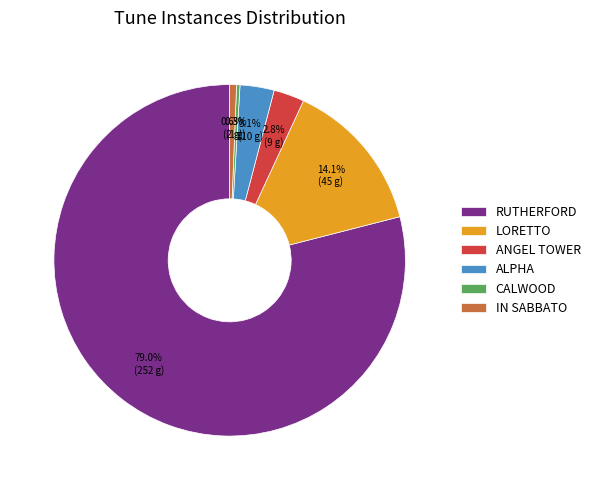

Does RUTHERFORD represent more than half of the total?

Yes